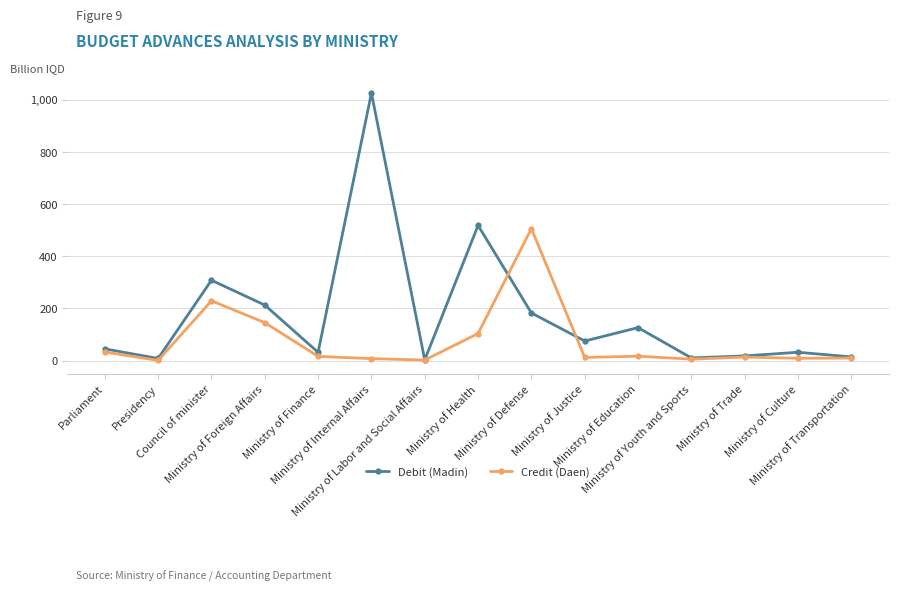

Count the number of data series in this chart.

2